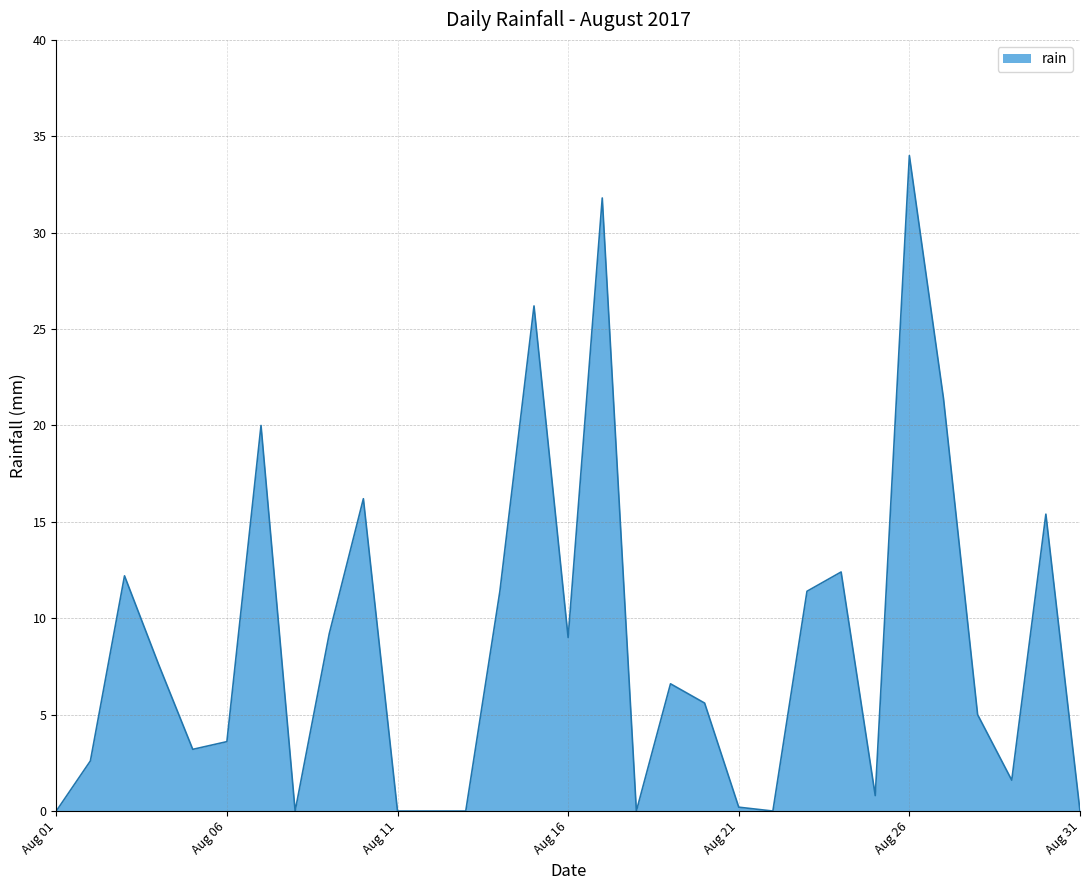

What is the difference between the maximum and minimum values?

34.0